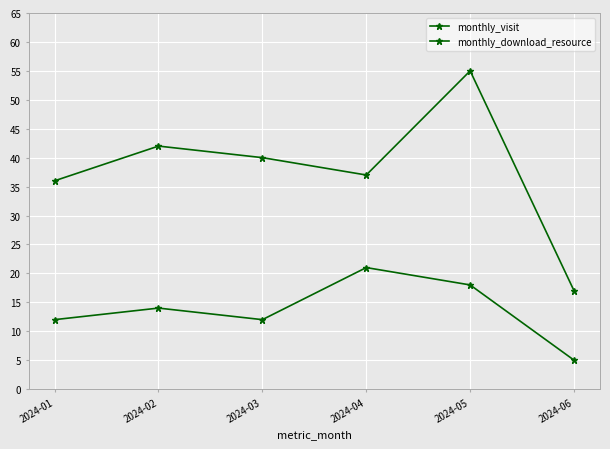

How many distinct data groups are displayed?

2